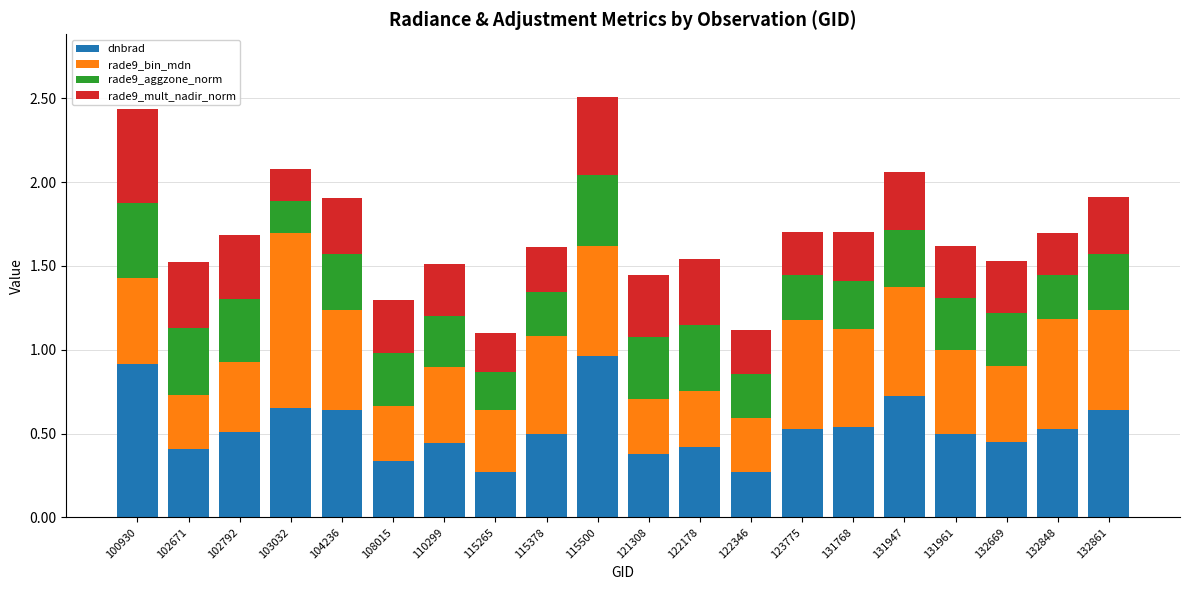

Are the bars grouped side by side (vs. stacked)?

No